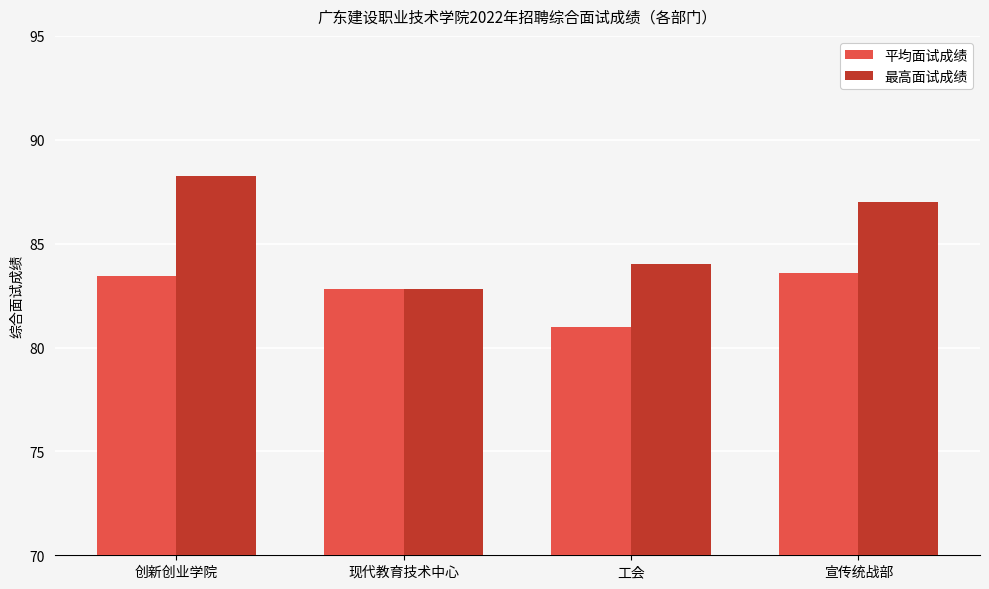

What is the maximum value for 最高面试成绩?

88.2